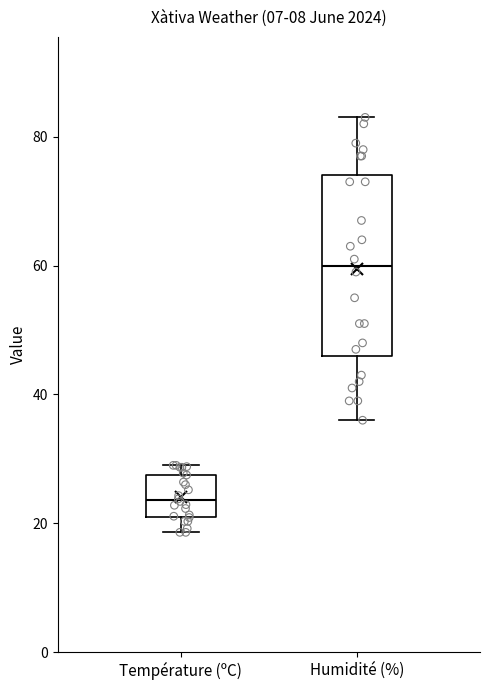

Which box's median line is the highest?

Humidité (%)